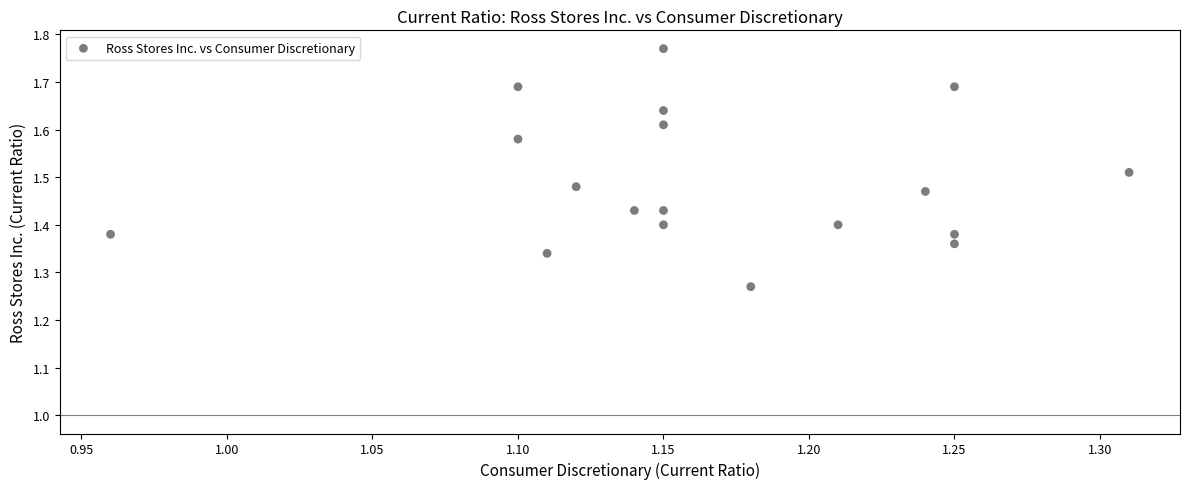

What is the range of X values (max minus min)?

0.4